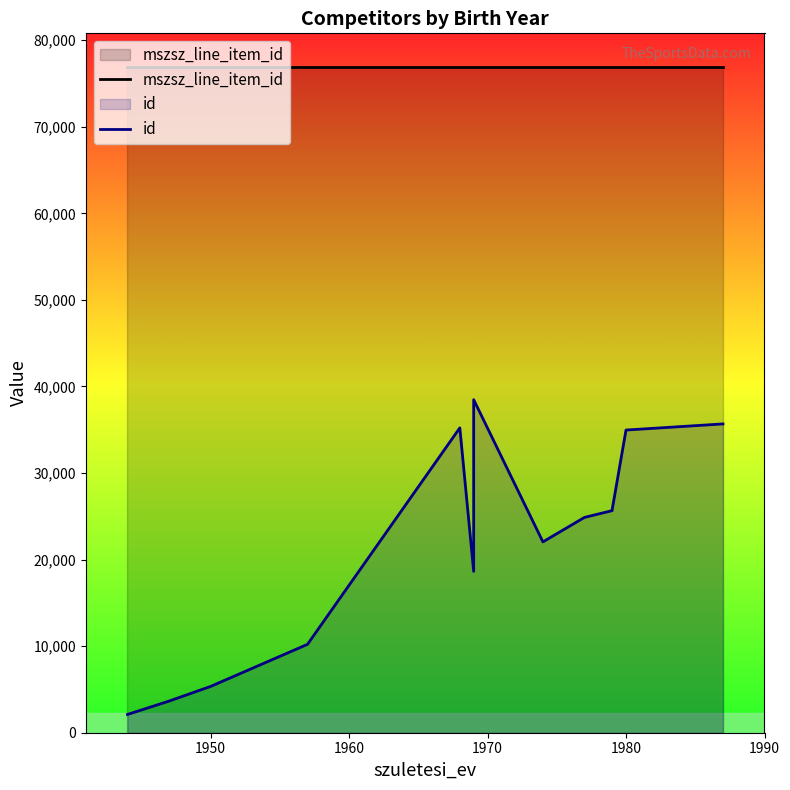

Rank the series by their average value, from highest to lowest.

mszsz_line_item_id, id